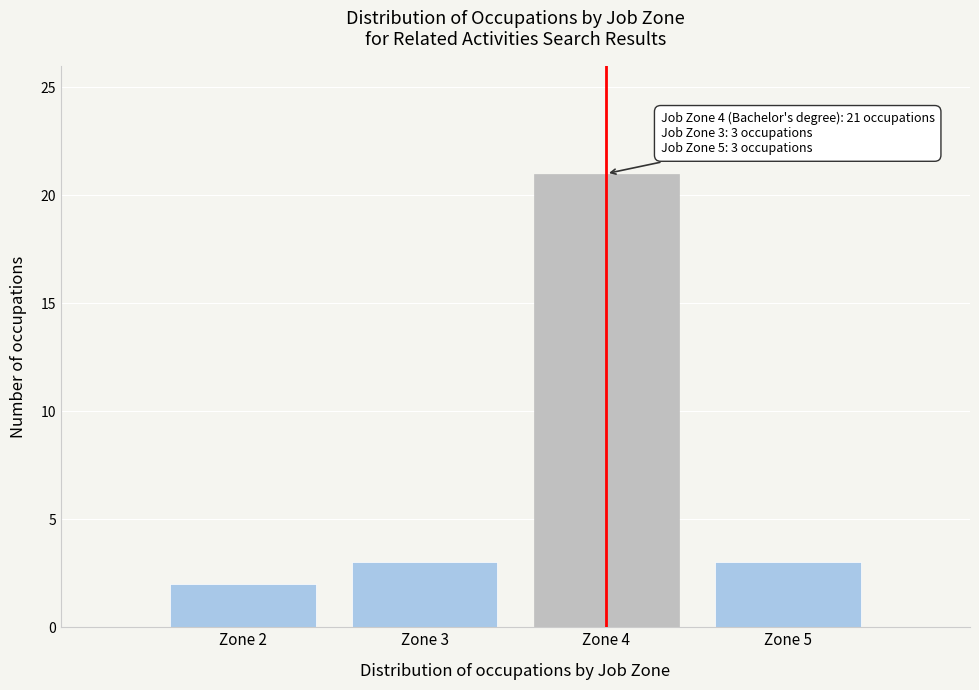

Reading right to left, transcribe all the data shown in this chart.

Zone 5=3	Zone 4=21	Zone 3=3	Zone 2=2